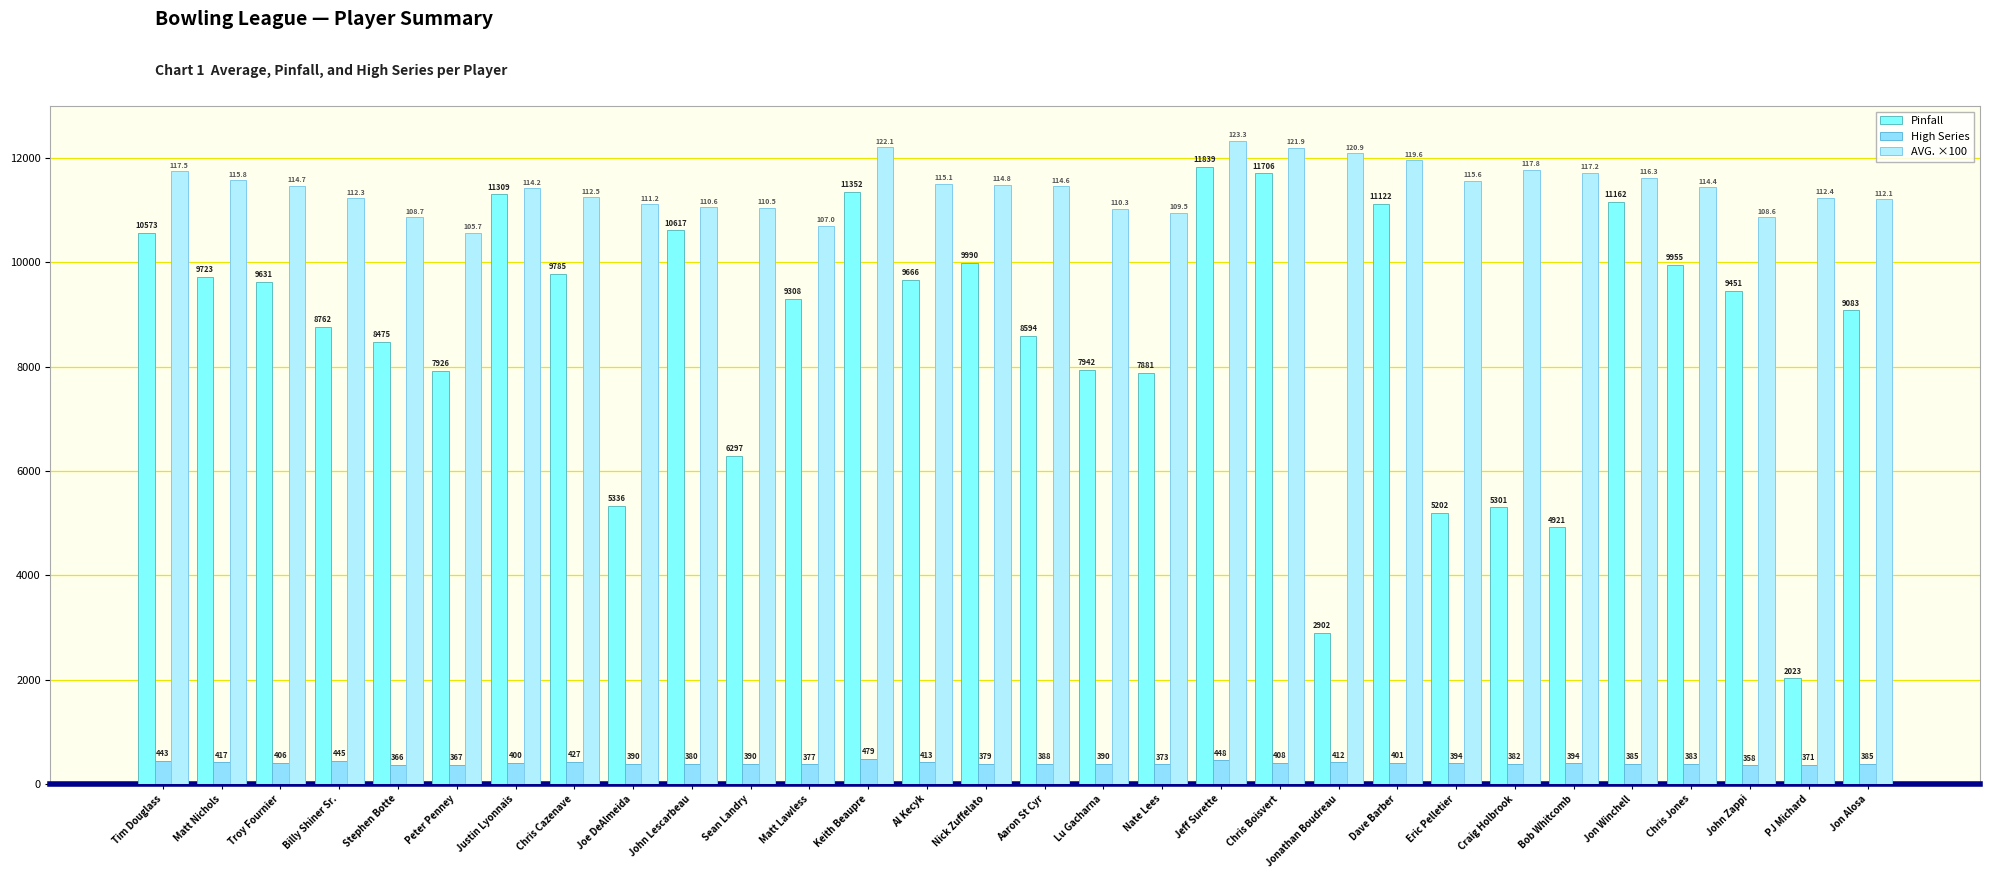

How many bars are there in each group?

3